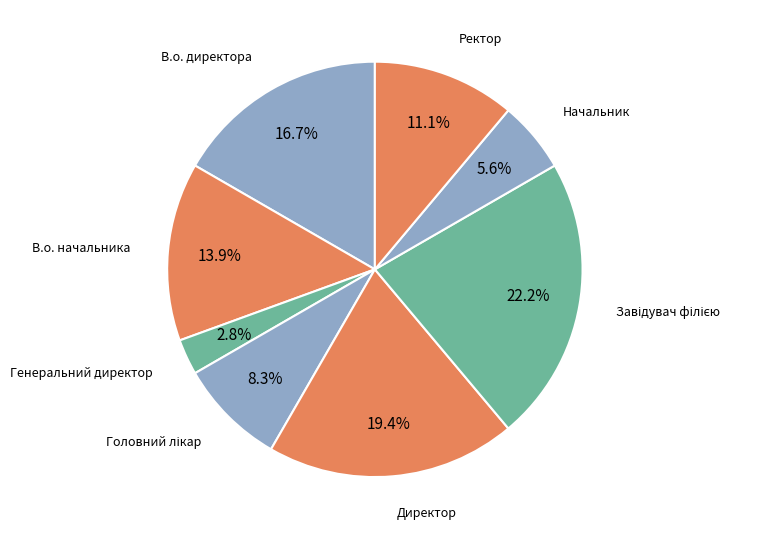

Is there a majority slice in this chart?

No